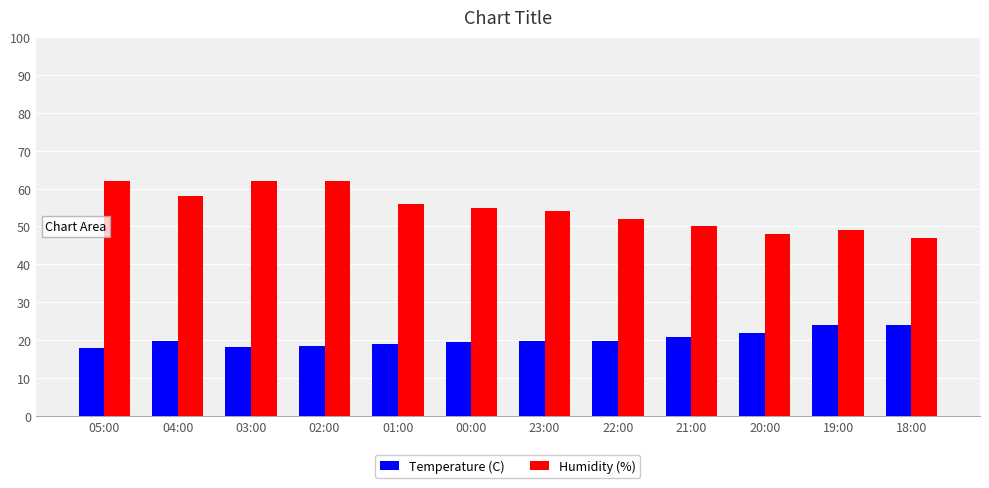

What is the lowest value of the Temperature (C) series?

18.0